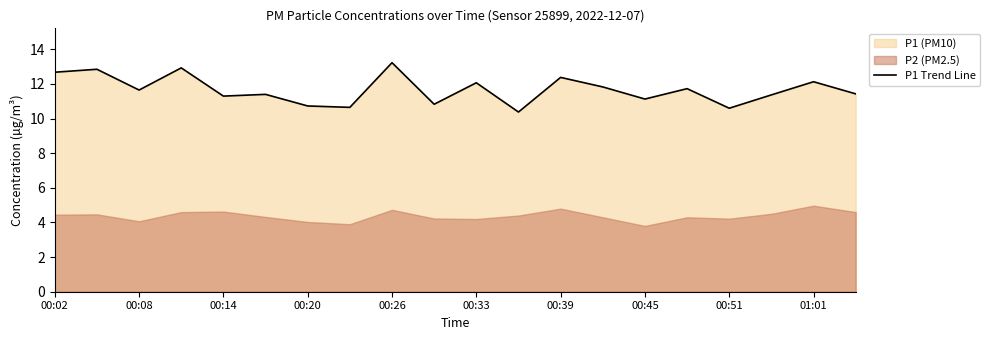

Is it true that P1 Trend Line equals 18.4 at 00:02?

False